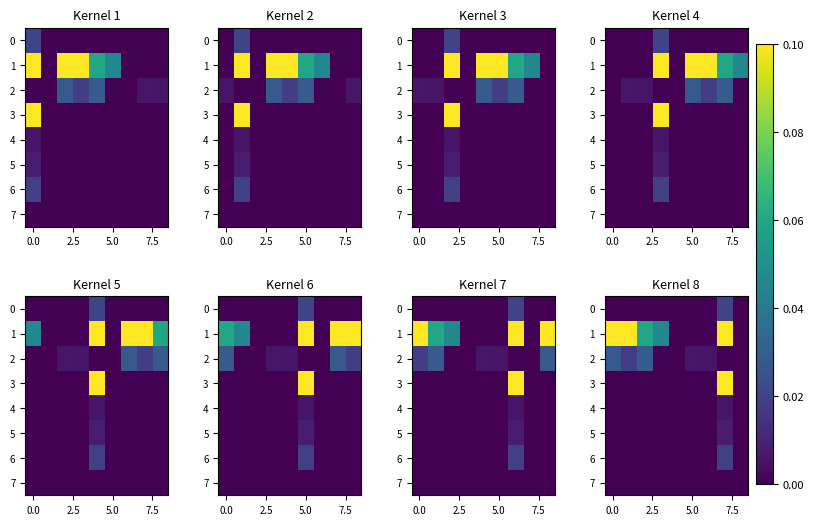

How many values in 6 are above zero?

1